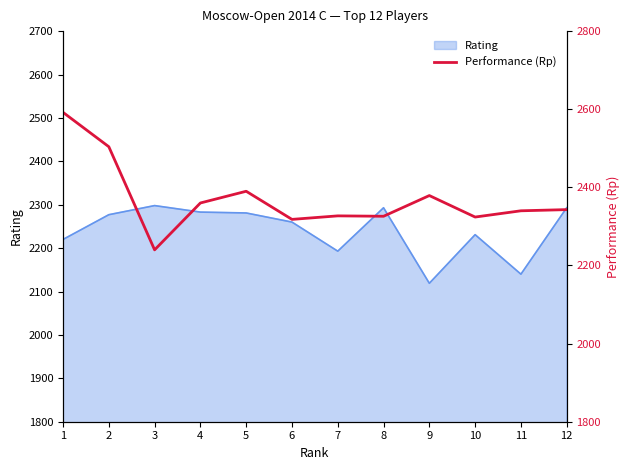

Rank the categories by value from highest to lowest.

1, 2, 5, 9, 4, 12, 11, 7, 8, 10, 6, 3